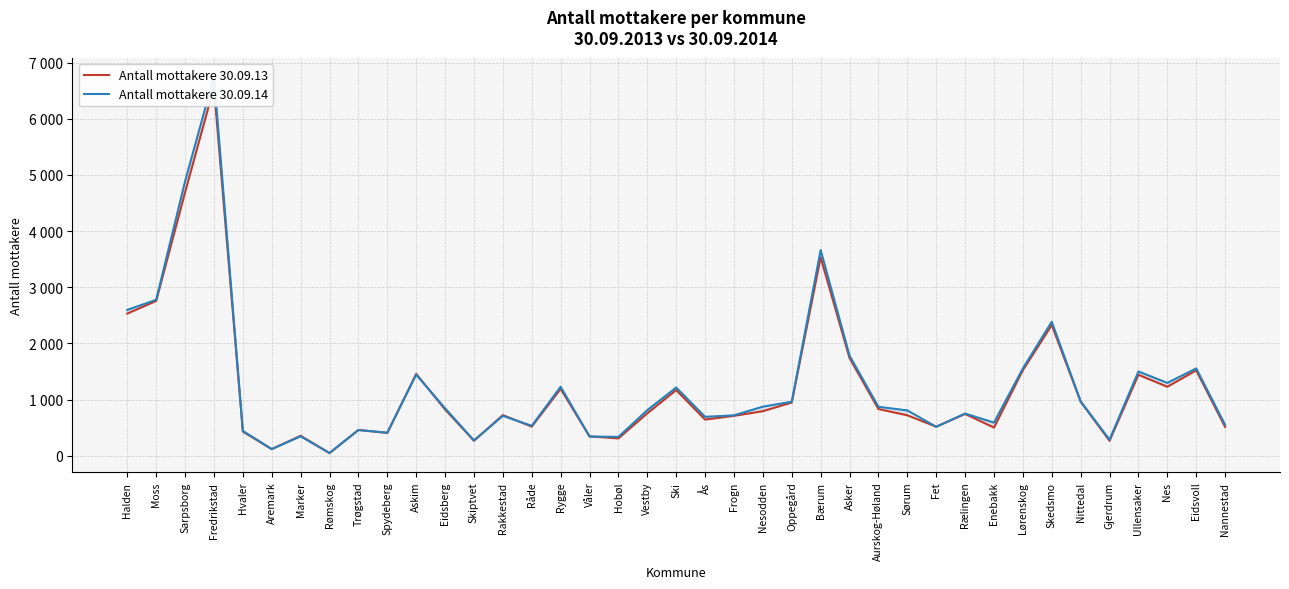

At which category does the chart reach its minimum across all series?

Rømskog